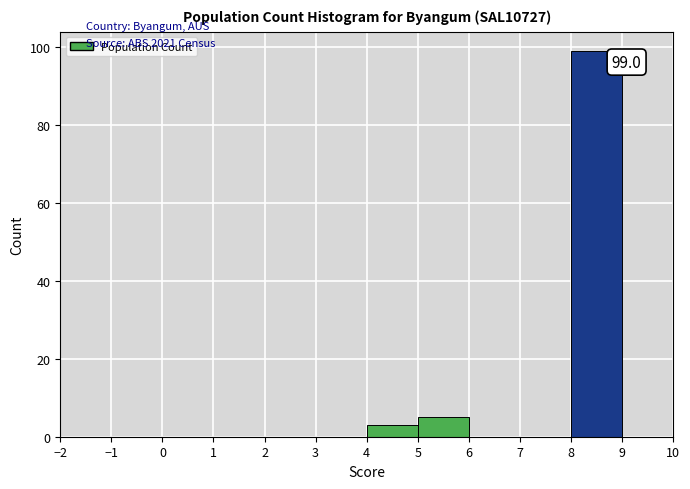

Which range on the x-axis has the tallest bar?

8 to 9